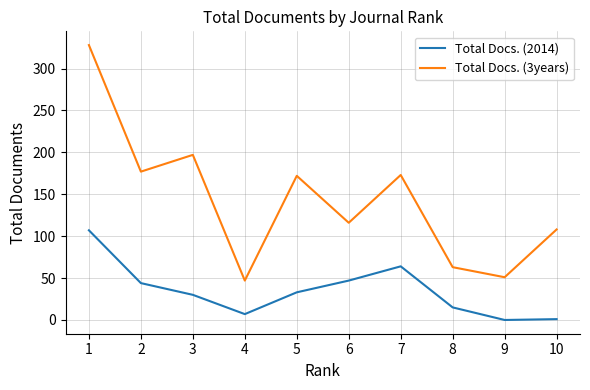

True or false: Total Docs. (2014) and Total Docs. (3years) intersect in this chart.

False